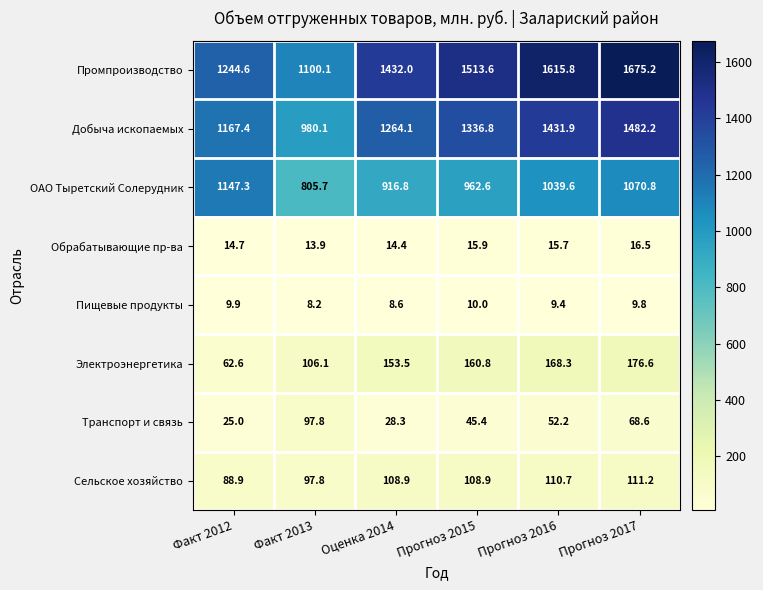

How many values in the Транспорт и связь series exceed 52?

3